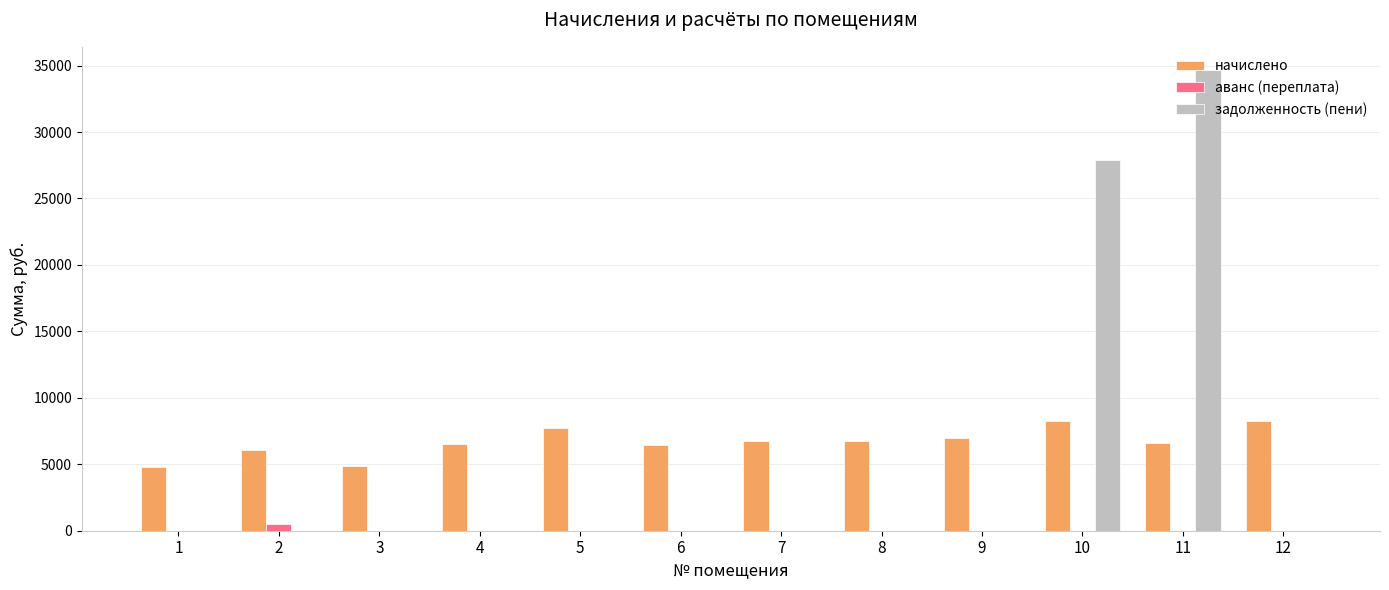

Which series has the largest total across all categories?

начислено